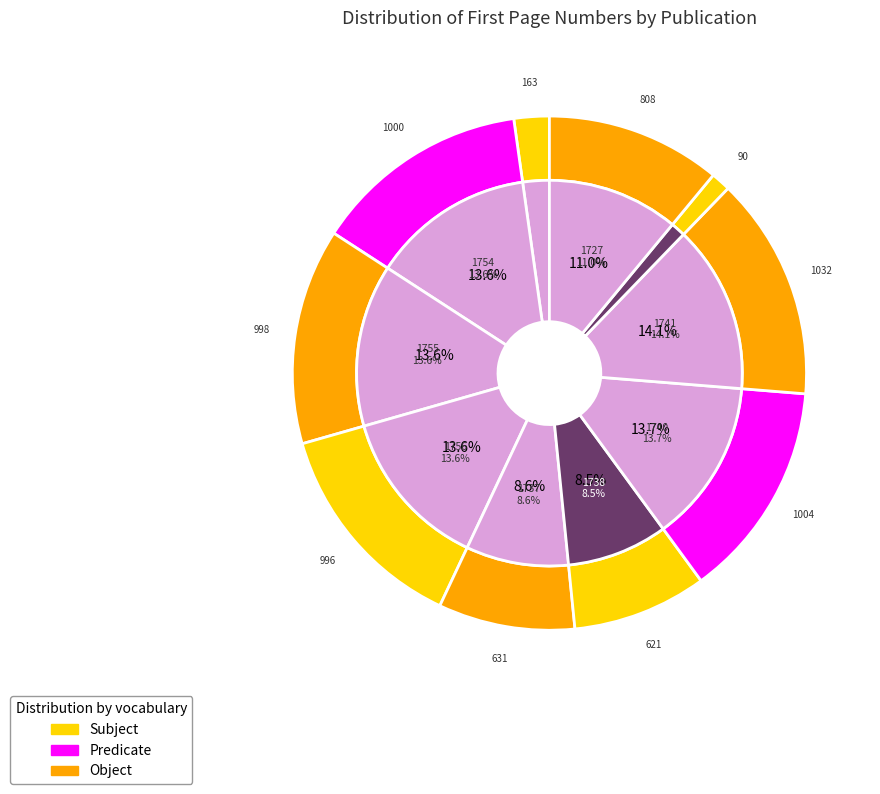

To the nearest percent, what is the average slice percentage?

10%